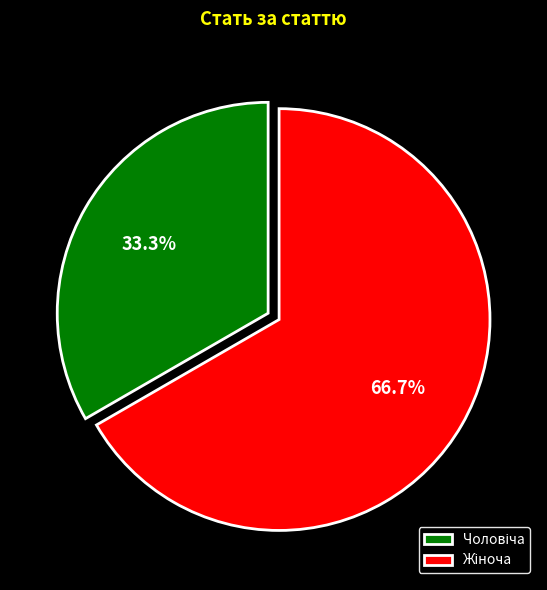

How many segments does this pie chart have?

2